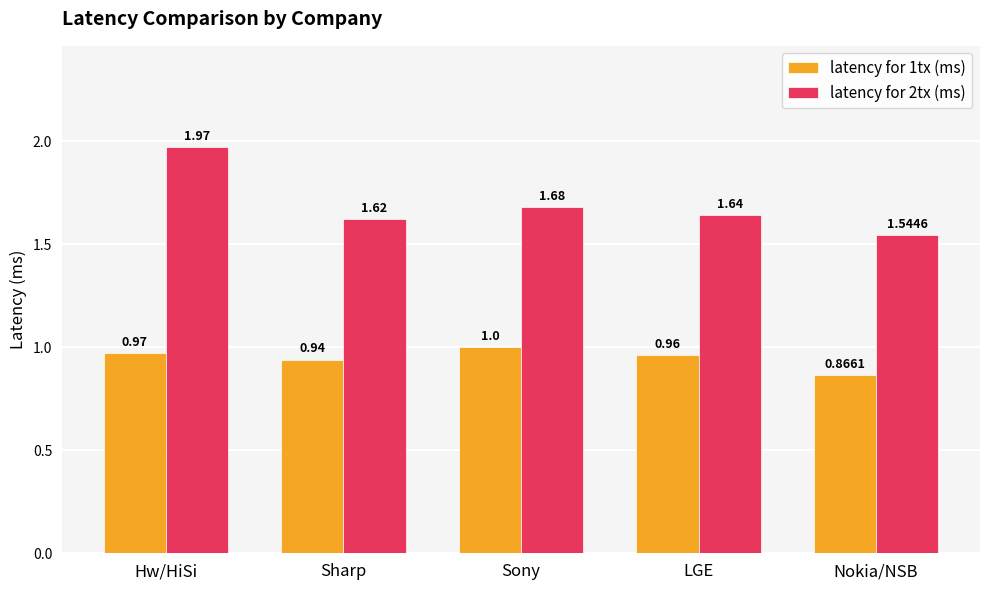

What is the label of the 5th bar from the right?

Hw/HiSi